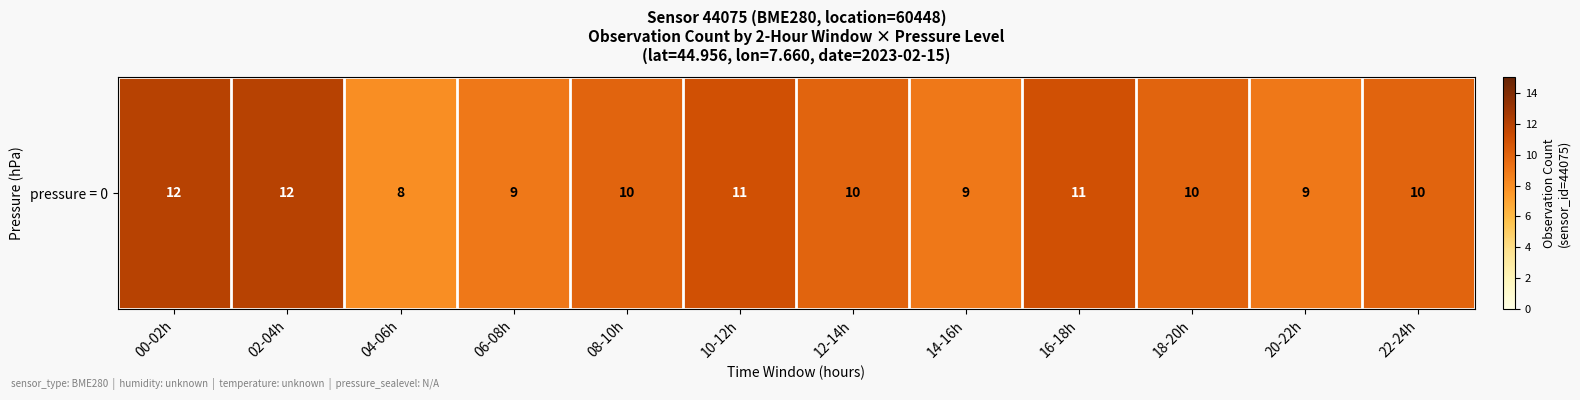

Reading left to right, extract all data points from this chart.

00-02h=12	02-04h=12	04-06h=8	06-08h=9	08-10h=10	10-12h=11	12-14h=10	14-16h=9	16-18h=11	18-20h=10	20-22h=9	22-24h=10